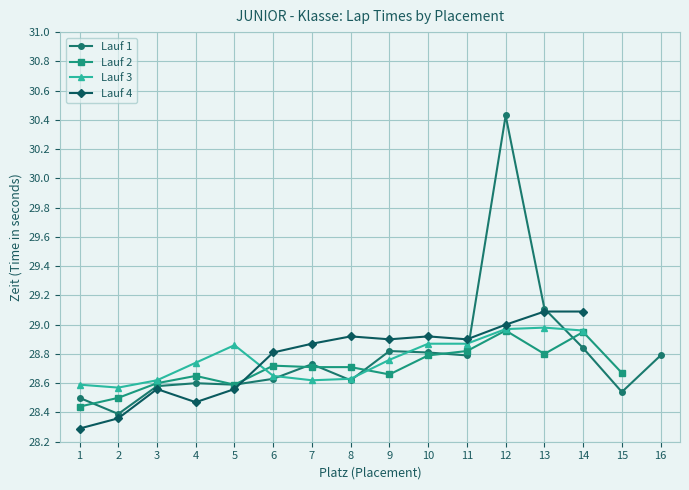

The value of Lauf 1 at 11 is 19.9. True or false?

False